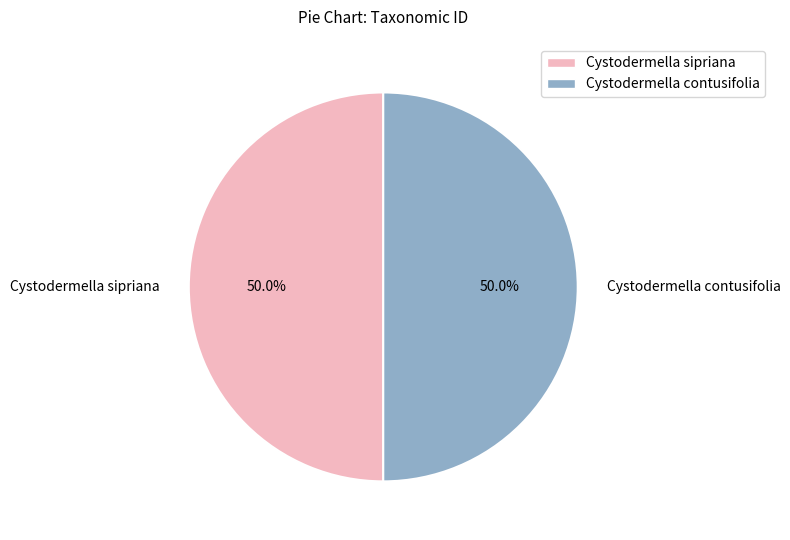

To the nearest percent, what is the average slice percentage?

50%